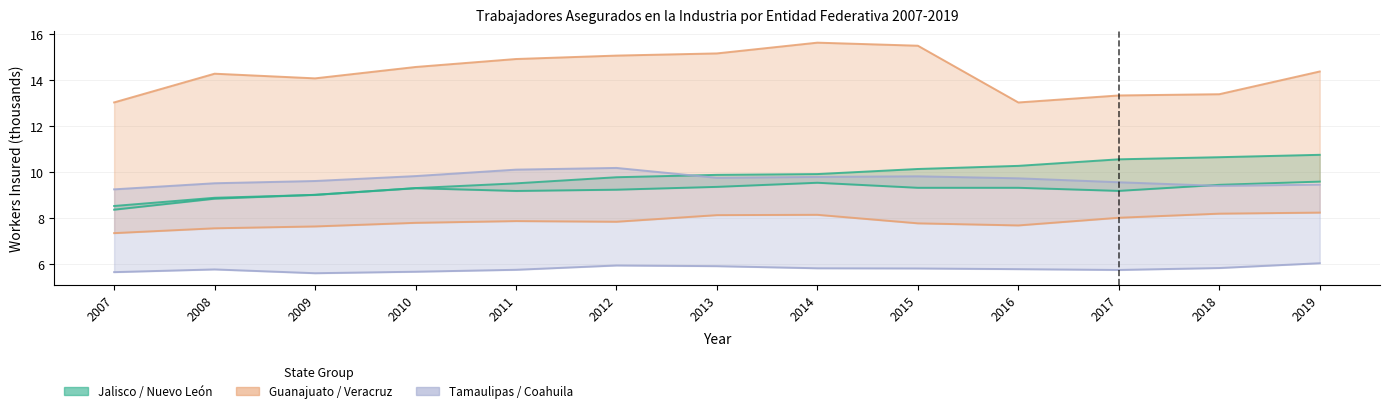

Read the Veracruz value at 2010.

14.6